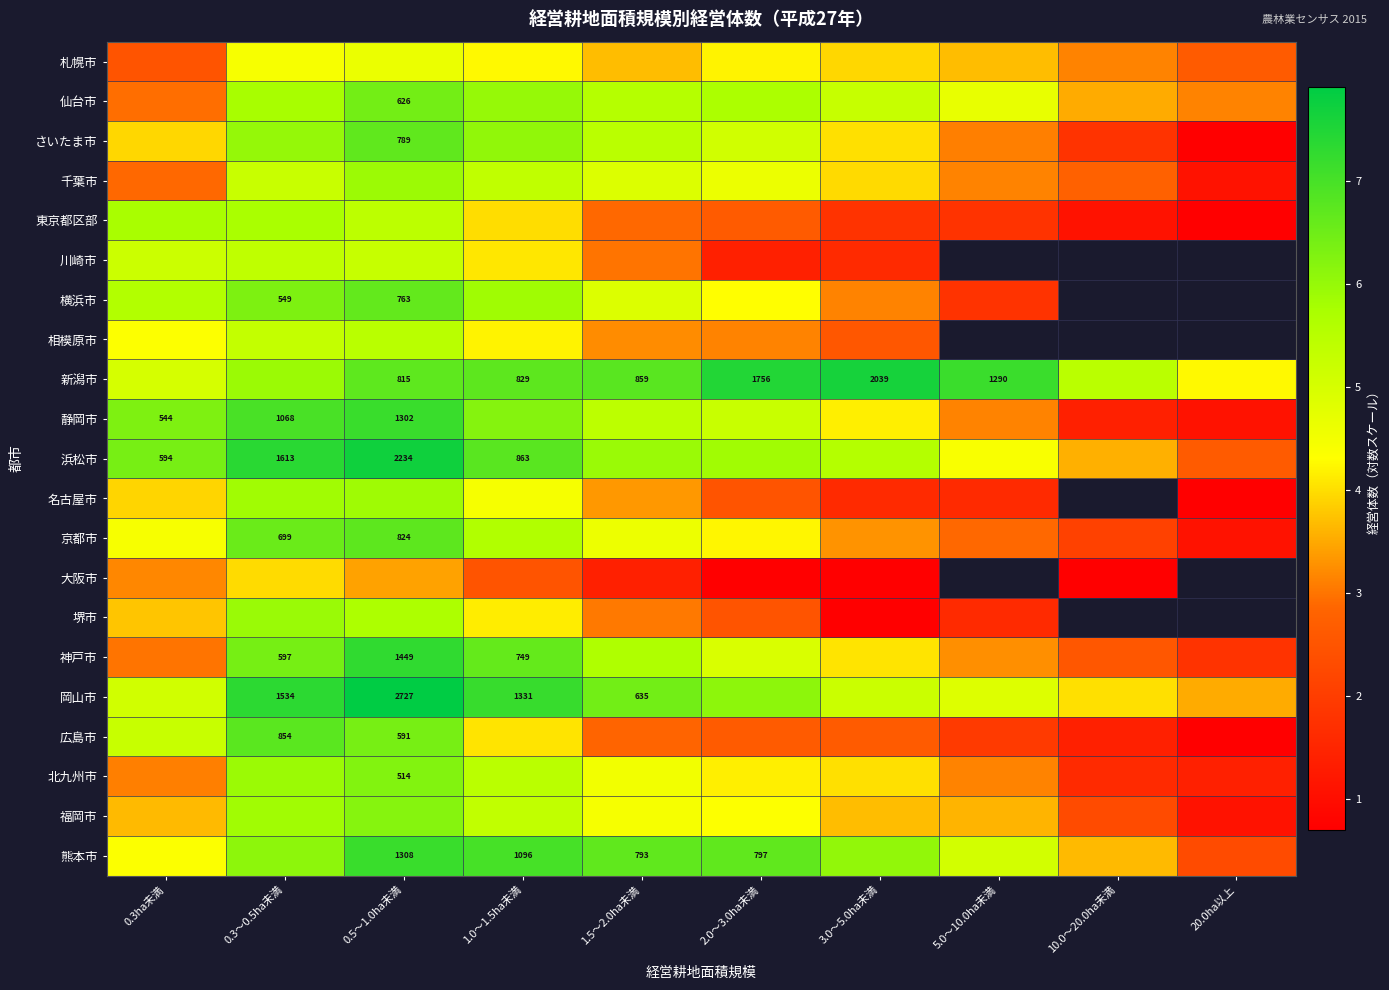

How many series are shown in this chart?

21